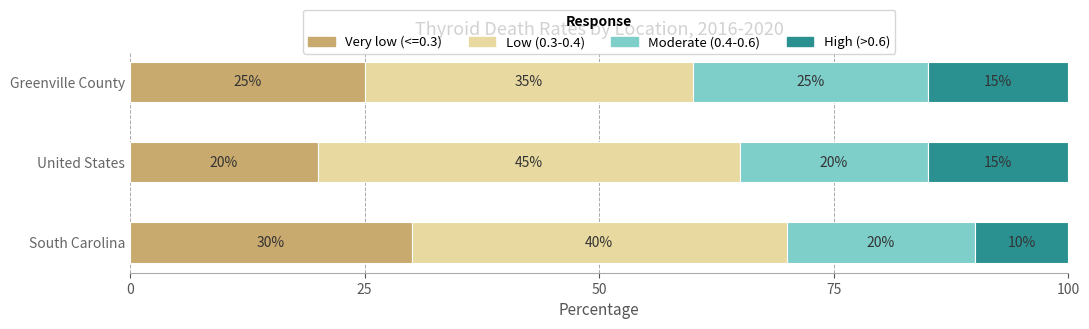

Which category has the lowest value in the Very low (<=0.3) series?

United States